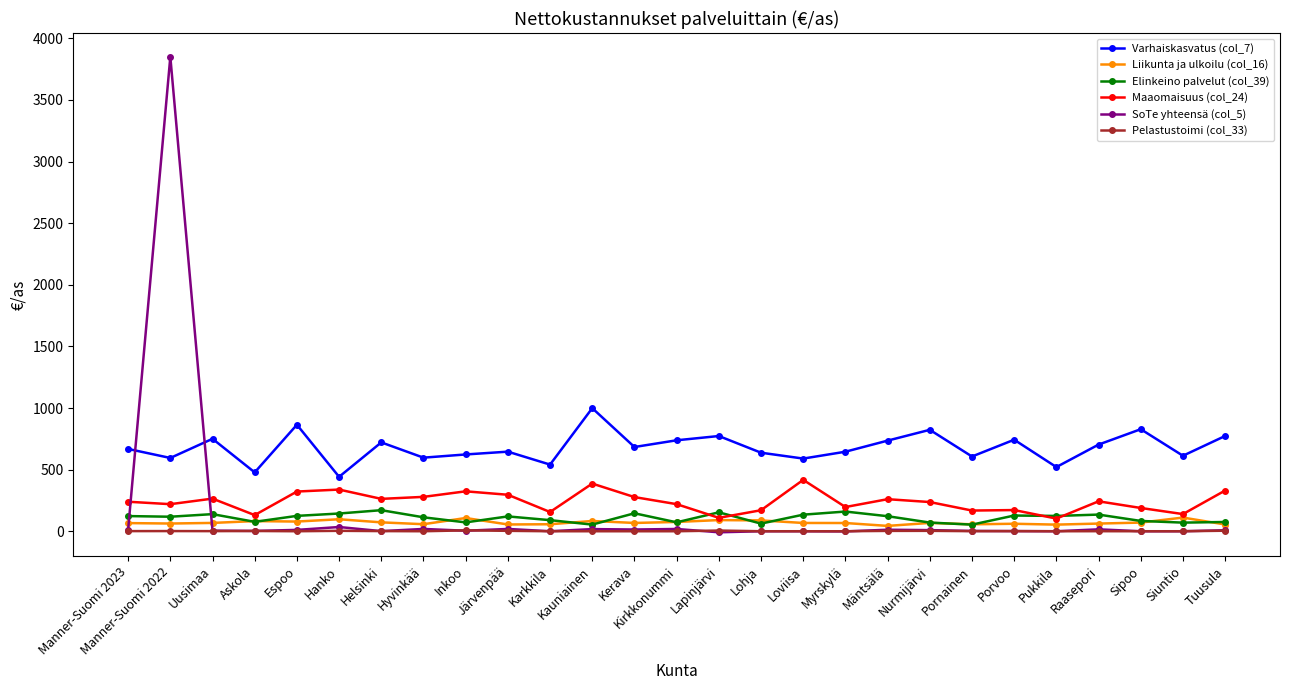

In Maaomaisuus (col_24), how many points are higher than both neighbors (excluding endpoints)?

8